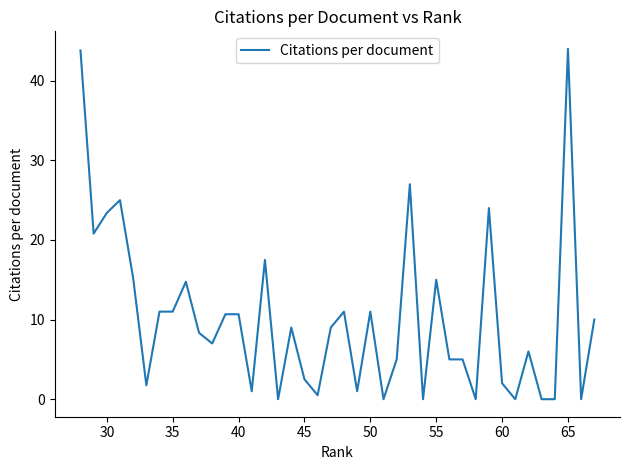

Is this an area chart (filled region under the line)?

No